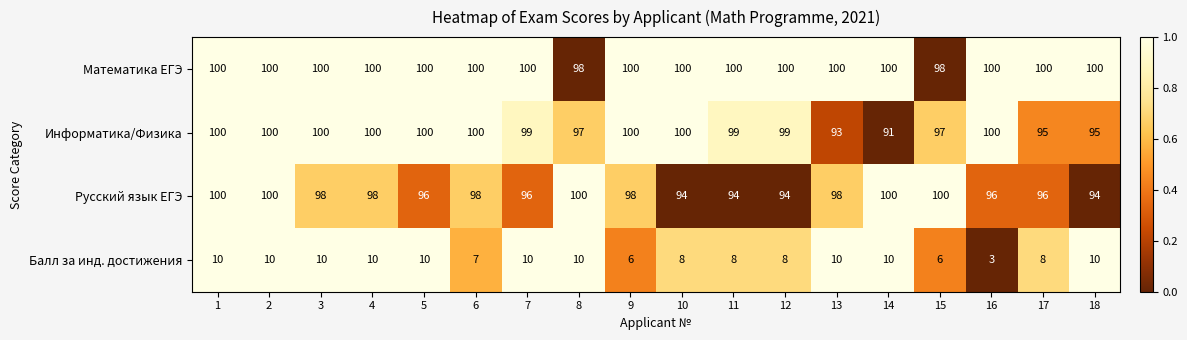

The value of Балл за инд. достижения at 14 is 10. True or false?

True